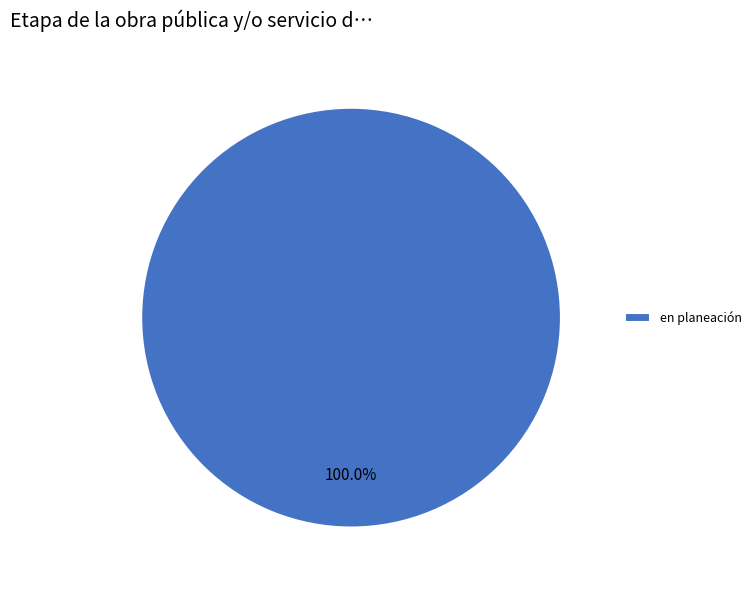

Rank the categories by value from lowest to highest.

en planeación